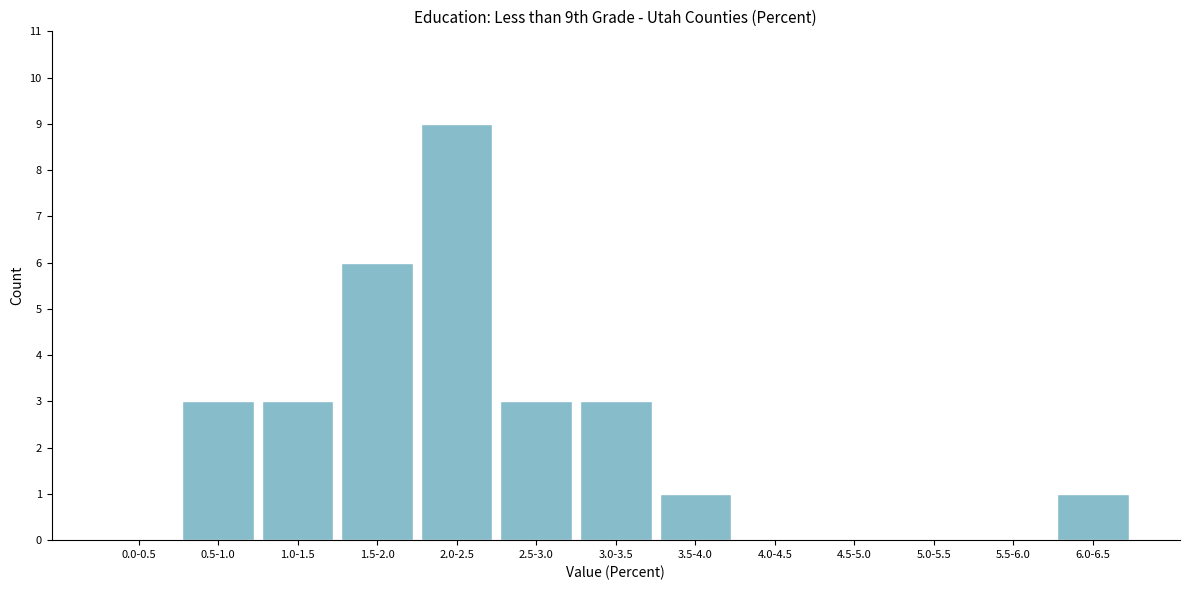

What is the change in value from 2.0-2.5 to 5.0-5.5?

-9